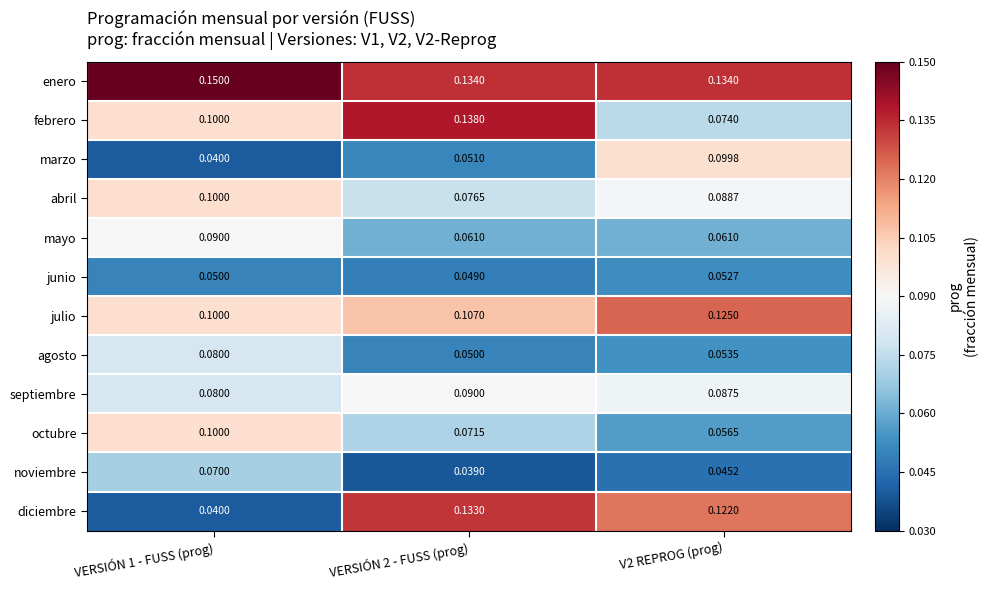

Rank the series at V2 REPROG (prog) from lowest to highest value.

noviembre, junio, agosto, octubre, mayo, febrero, septiembre, abril, marzo, diciembre, julio, enero